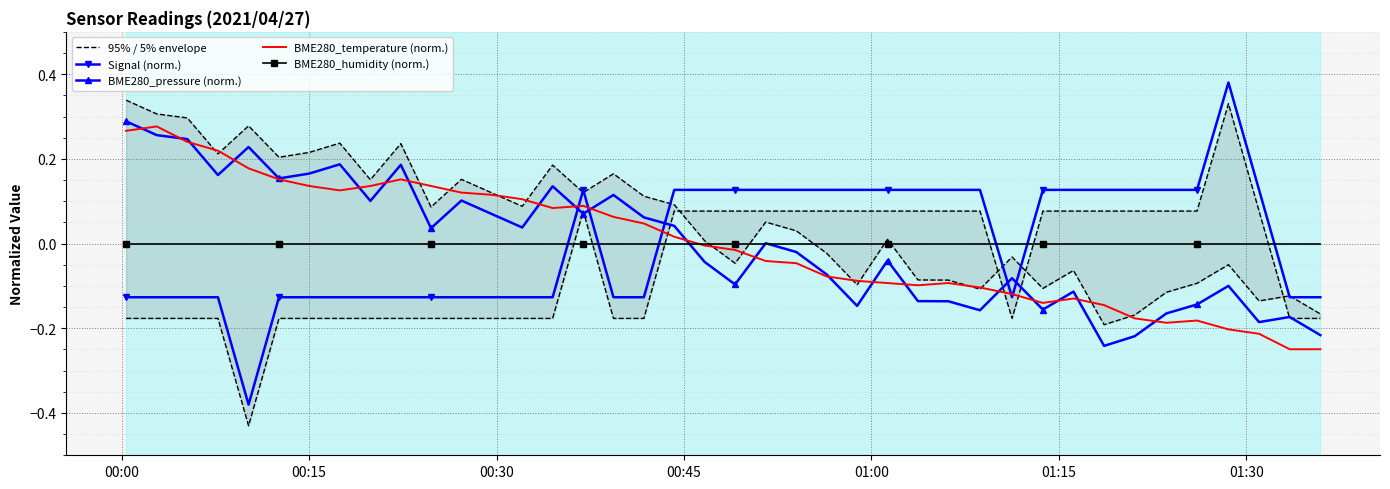

Which series ends up on top after the final intersection of BME280_humidity (norm.) and Signal (norm.)?

BME280_humidity (norm.)